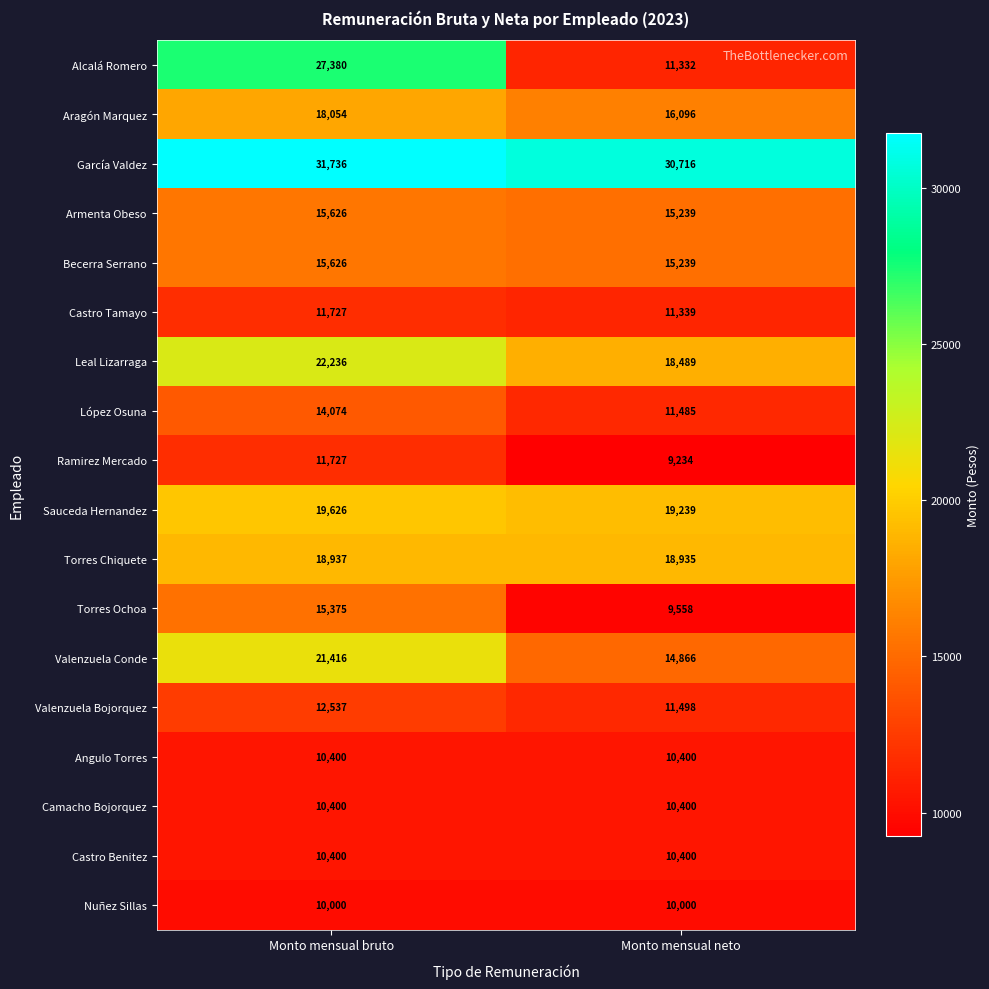

What is the spread (max minus min) of values at Monto mensual neto?

21482